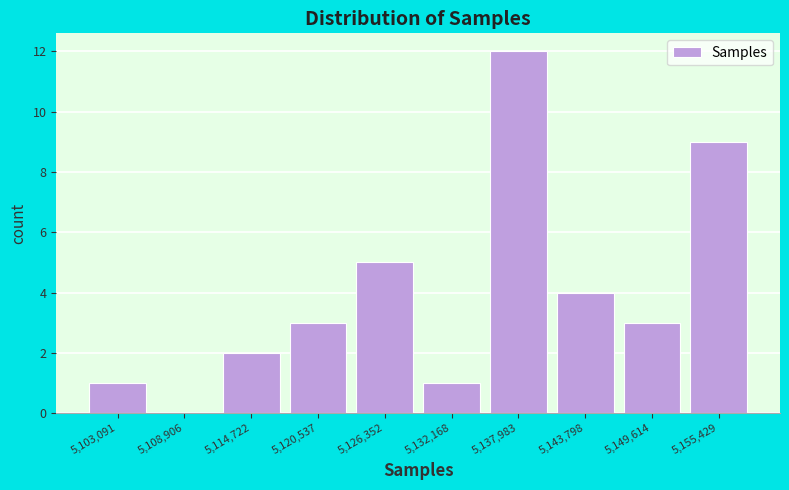

Reading left to right, list every bar in this chart as the range it spans on the x-axis followed by its height. Neither the bar edges nor the heights are printed on the chart, so give them approximately, as read against the axes.

5100000 to 5106000: 1
5106000 to 5112000: 0
5112000 to 5118000: 2
5118000 to 5123000: 3
5123000 to 5129000: 5
5129000 to 5135000: 1
5135000 to 5141000: 12
5141000 to 5147000: 4
5147000 to 5153000: 3
5153000 to 5158000: 9